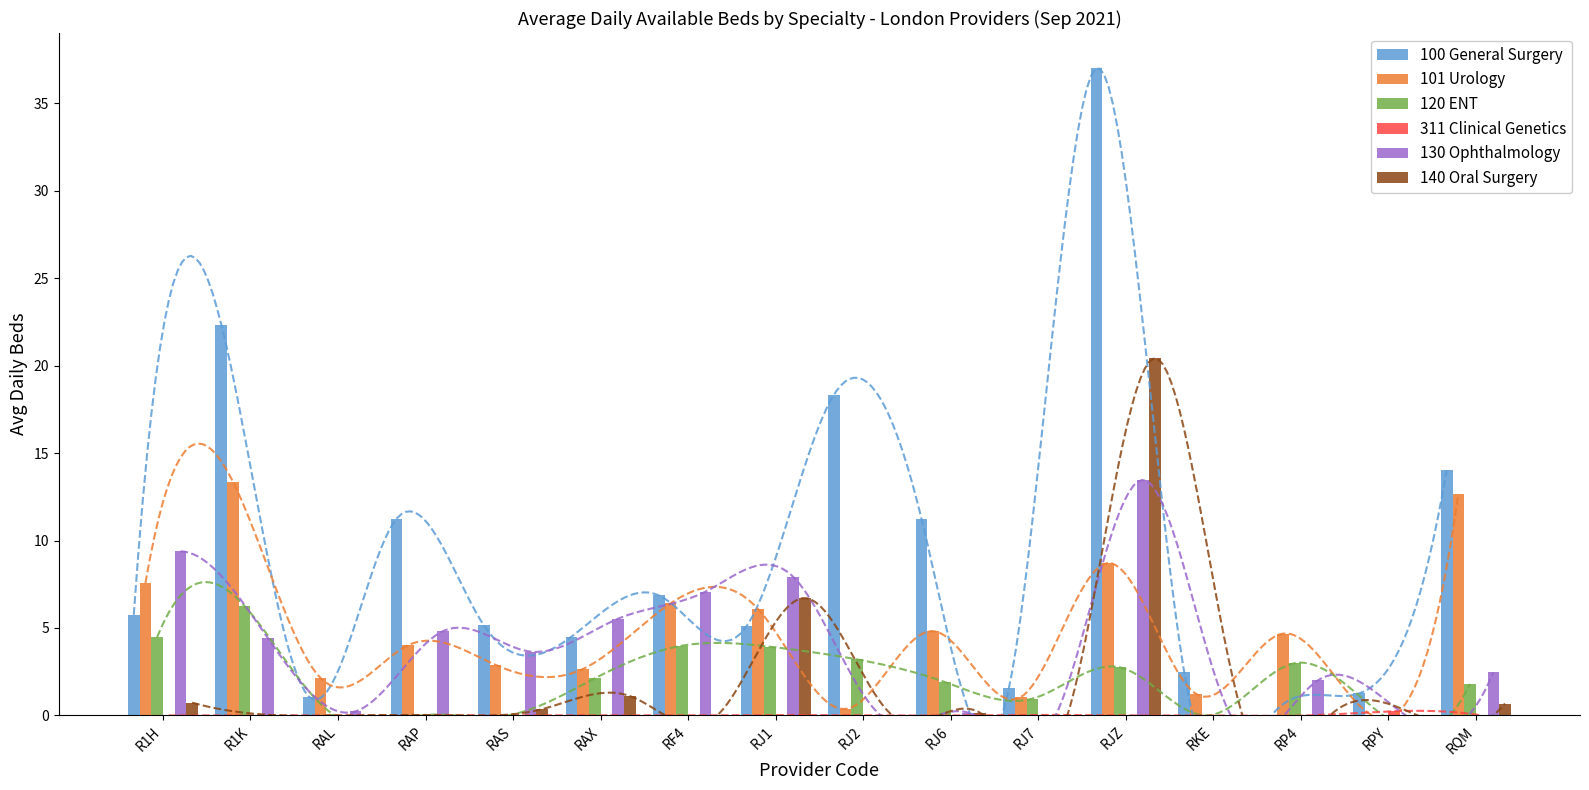

What is the difference between the 130 Ophthalmology values at RJ1 and R1H?

1.5